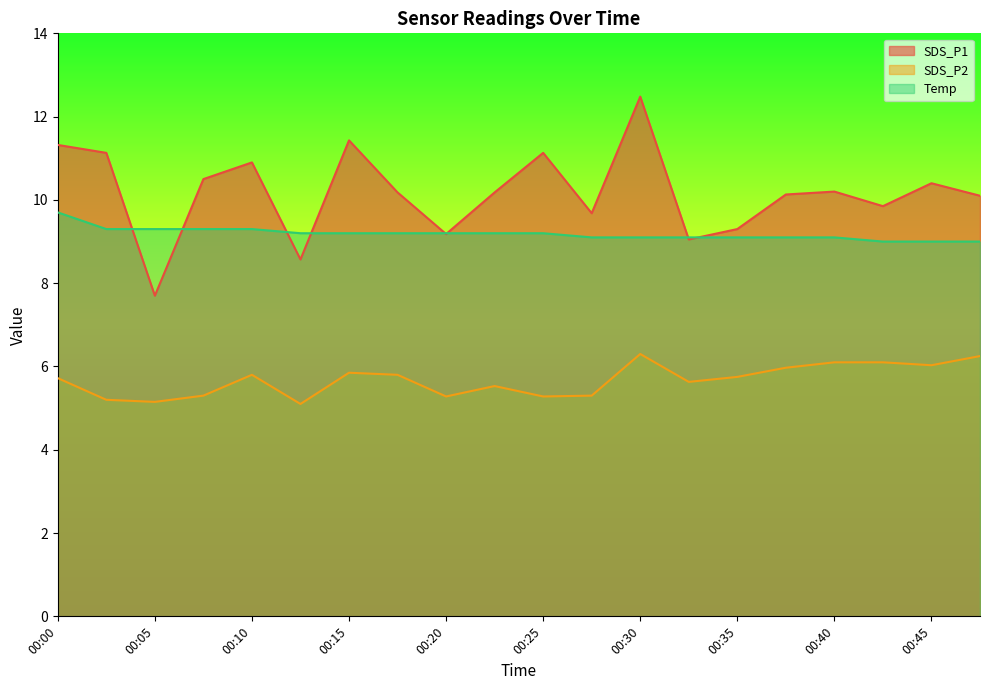

Reading left to right, what are all the values shown in this chart?

SDS_P1: 11.3	11.1	7.7	10.5	10.9	8.6	11.4	10.2	9.2	10.2	11.1	9.7	12.5	9.1	9.3	10.1	10.2	9.8	10.4	10.1
SDS_P2: 5.7	5.2	5.2	5.3	5.8	5.1	5.8	5.8	5.3	5.5	5.3	5.3	6.3	5.6	5.8	6.0	6.1	6.1	6.0	6.2
Temp: 9.7	9.3	9.3	9.3	9.3	9.2	9.2	9.2	9.2	9.2	9.2	9.1	9.1	9.1	9.1	9.1	9.1	9.0	9.0	9.0